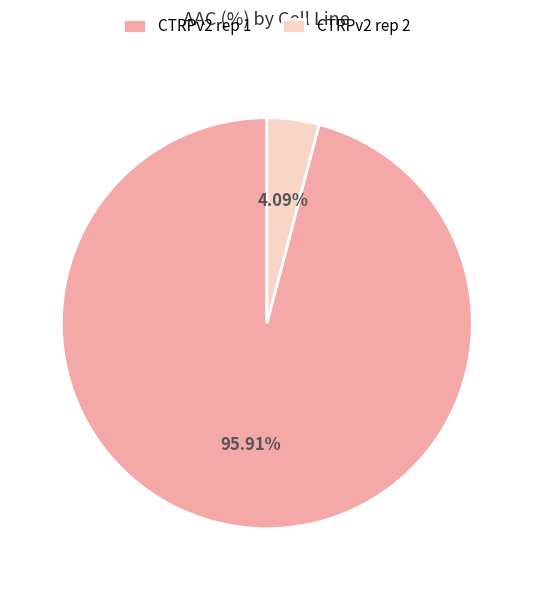

Which category has the smallest portion of the pie?

CTRPv2 rep 2